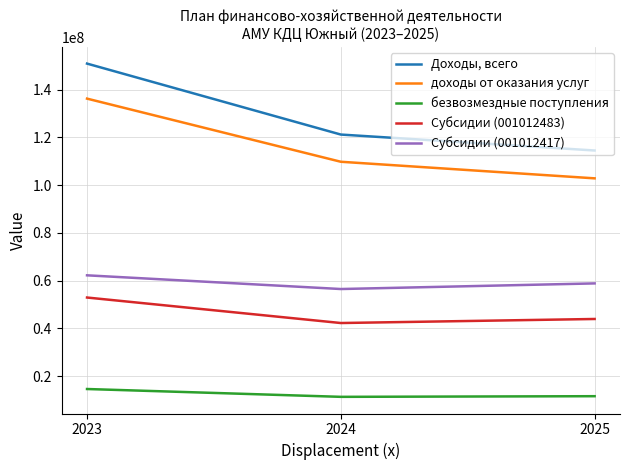

Which category has the highest value in the Субсидии (001012483) series?

2023